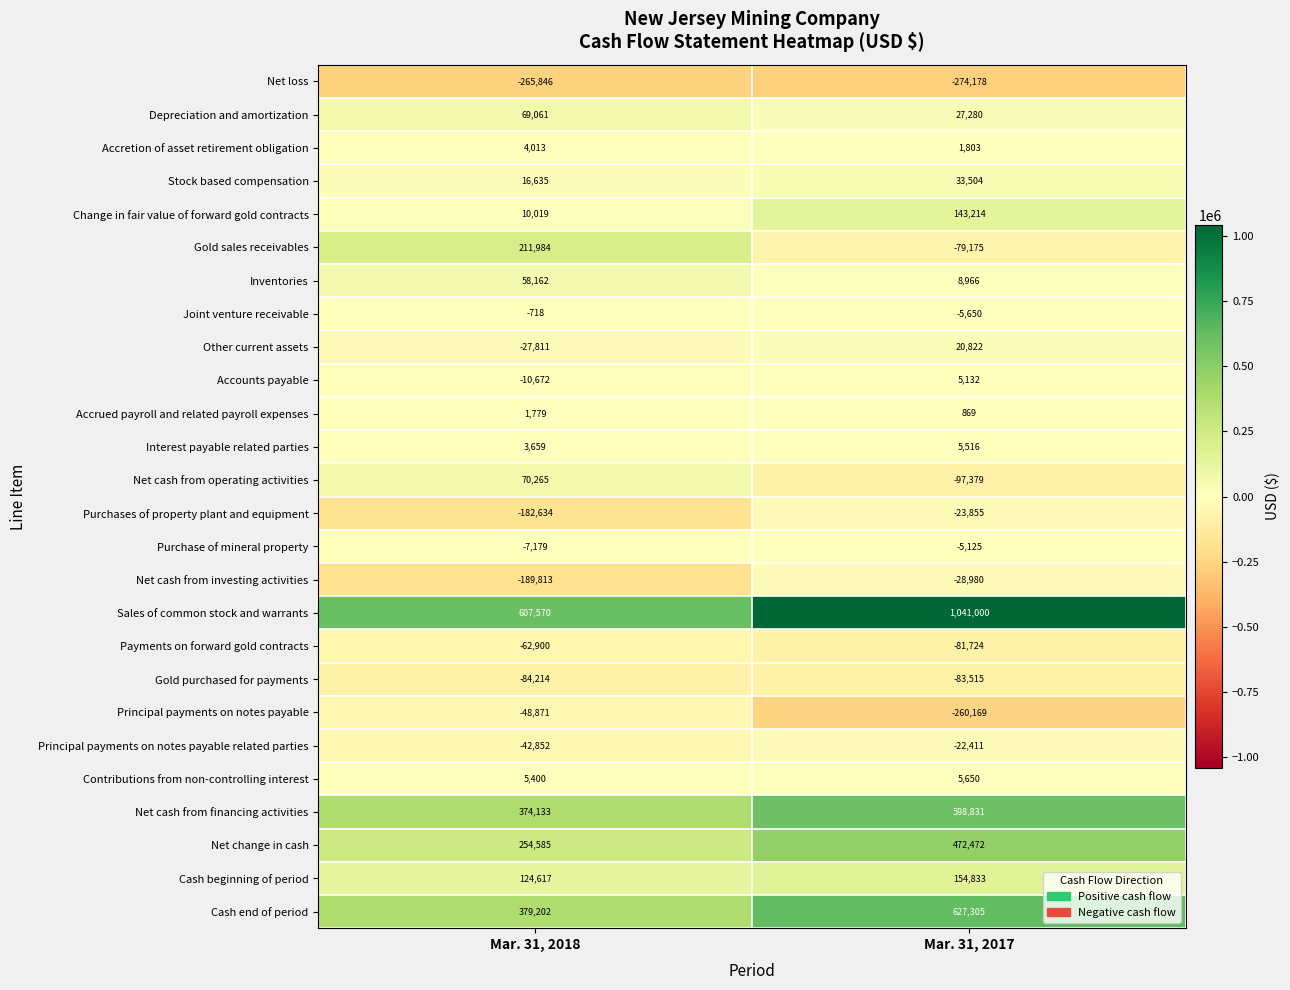

Rank the series at Mar. 31, 2017 from highest to lowest value.

Sales of common stock and warrants, Cash end of period, Net cash from financing activities, Net change in cash, Cash beginning of period, Change in fair value of forward gold contracts, Stock based compensation, Depreciation and amortization, Other current assets, Inventories, Contributions from non-controlling interest, Interest payable related parties, Accounts payable, Accretion of asset retirement obligation, Accrued payroll and related payroll expenses, Purchase of mineral property, Joint venture receivable, Principal payments on notes payable related parties, Purchases of property plant and equipment, Net cash from investing activities, Gold sales receivables, Payments on forward gold contracts, Gold purchased for payments, Net cash from operating activities, Principal payments on notes payable, Net loss